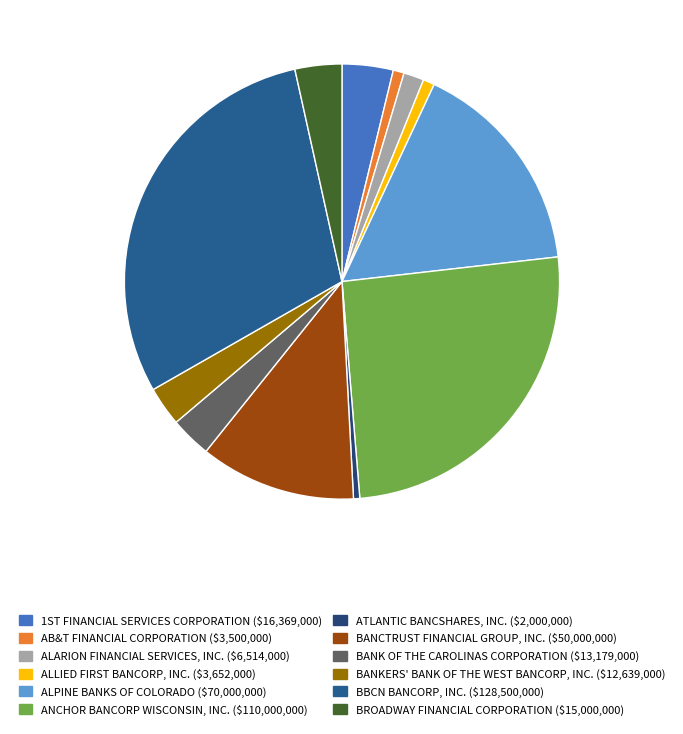

To the nearest percent, what portion does BANKERS' BANK OF THE WEST BANCORP, INC. represent?

3%